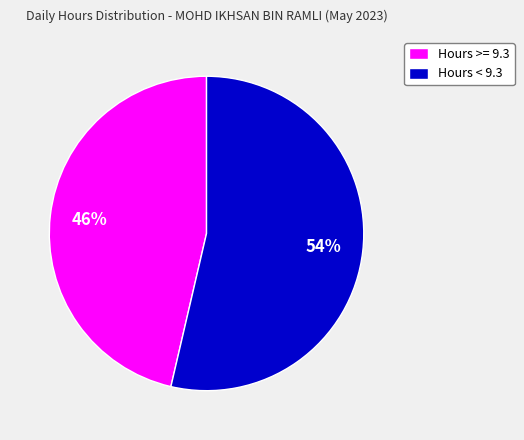

Rank the categories by value from highest to lowest.

Hours < 9.3, Hours >= 9.3